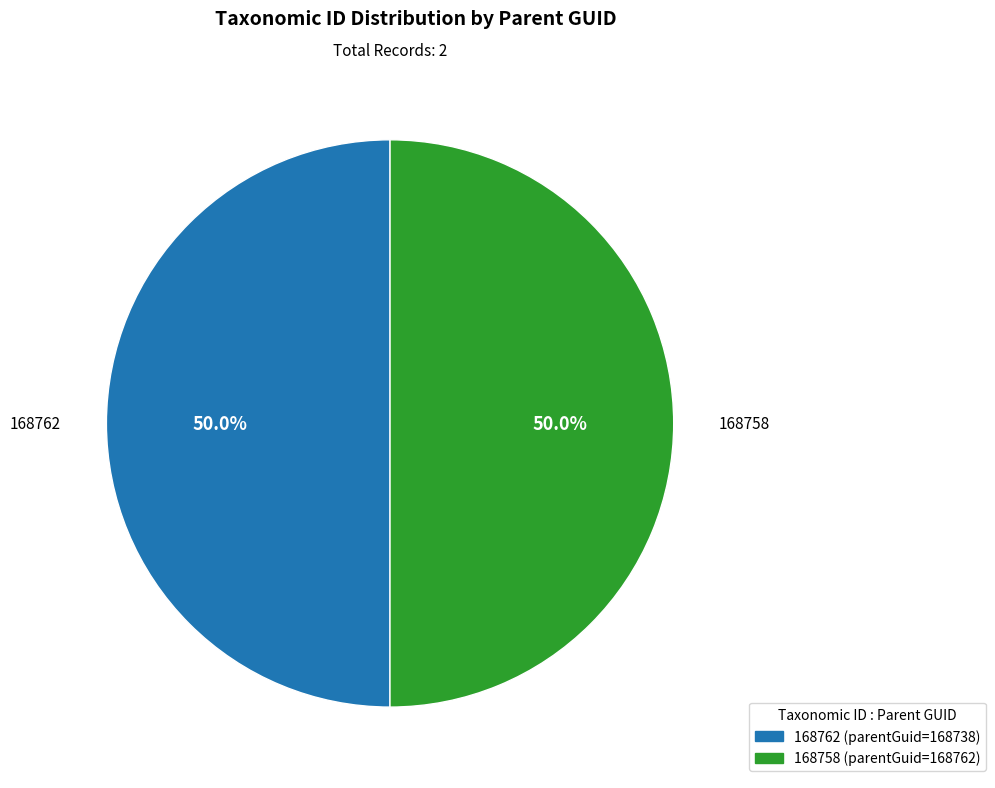

Approximately how many times larger is the value at 168762 compared to 168758?

1.0